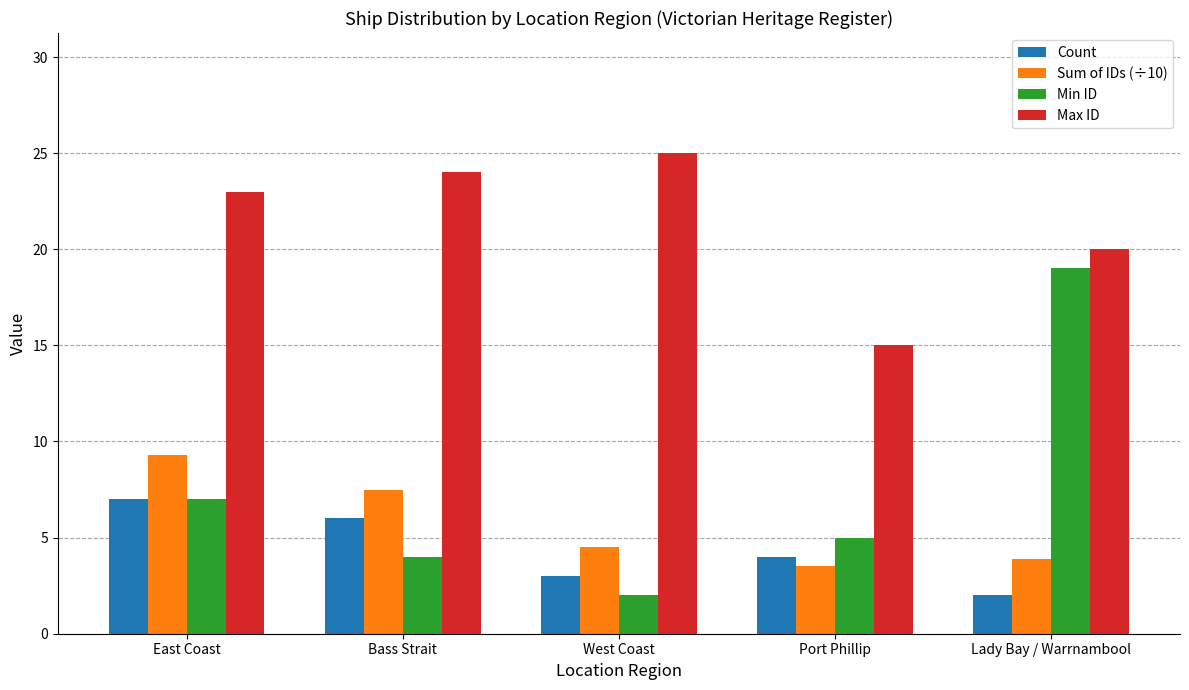

What is the sum of the Count values at East Coast and Port Phillip?

11.0